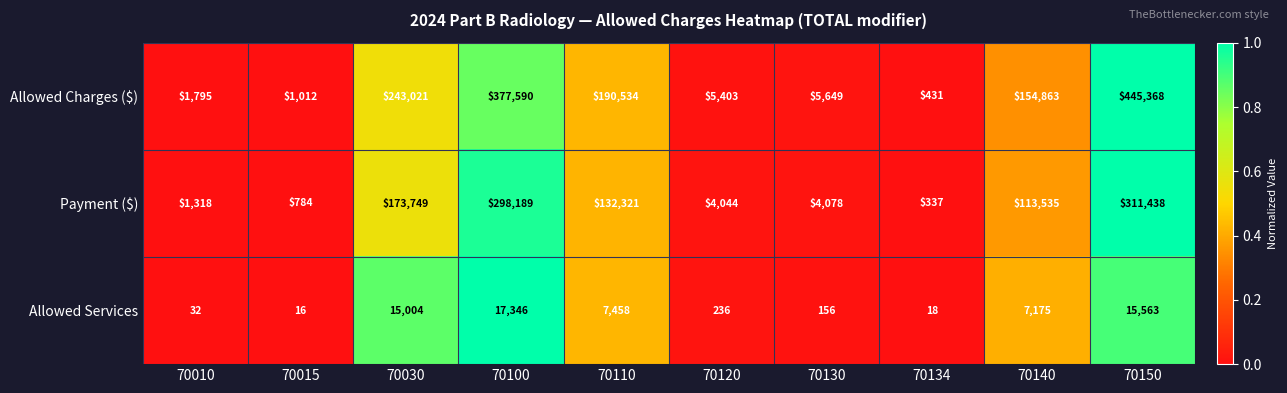

List the labels in order of Allowed Services value, largest first.

70100, 70150, 70030, 70110, 70140, 70120, 70130, 70010, 70134, 70015